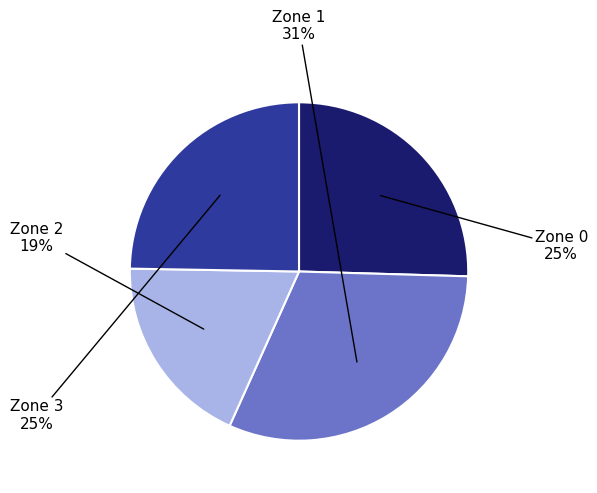

Is there a majority slice in this chart?

No